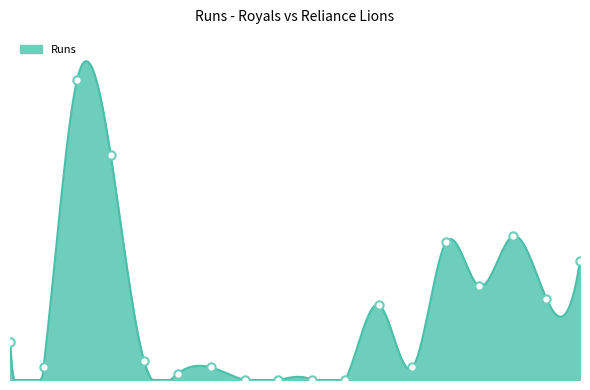

Rank the categories by value from highest to lowest.

Mahendra Nauth, Syed Hamid, Navindra Buchana, Orlando Deonarine, Rudy Bhoopaul, Jairam Ramoutar, Prem Indar, Colin Mohamid, Shazam Baksh, Joey Nabbie, Deonarine Sukhoo, Anil Seecharran, Jetendra Harrilall, Rocky Bidur, Suresh Keso, Deonauth Haripersaud, Rick Dhanny, Taijpaul Sukhoo